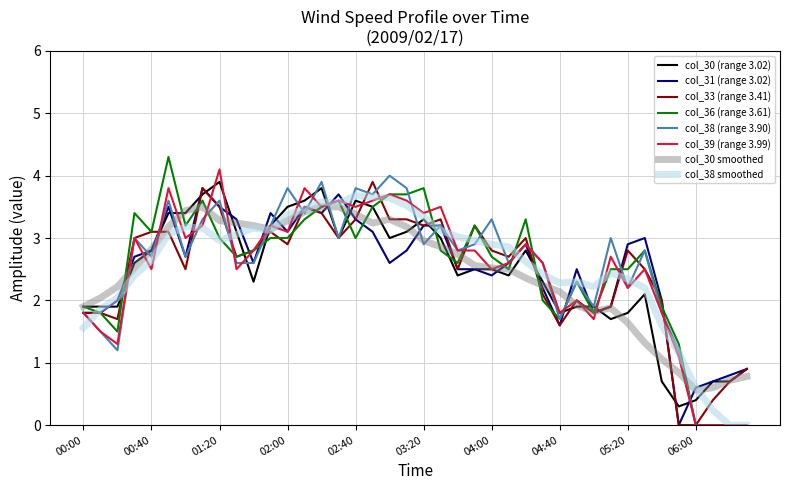

What is the maximum value shown in the chart?

4.3